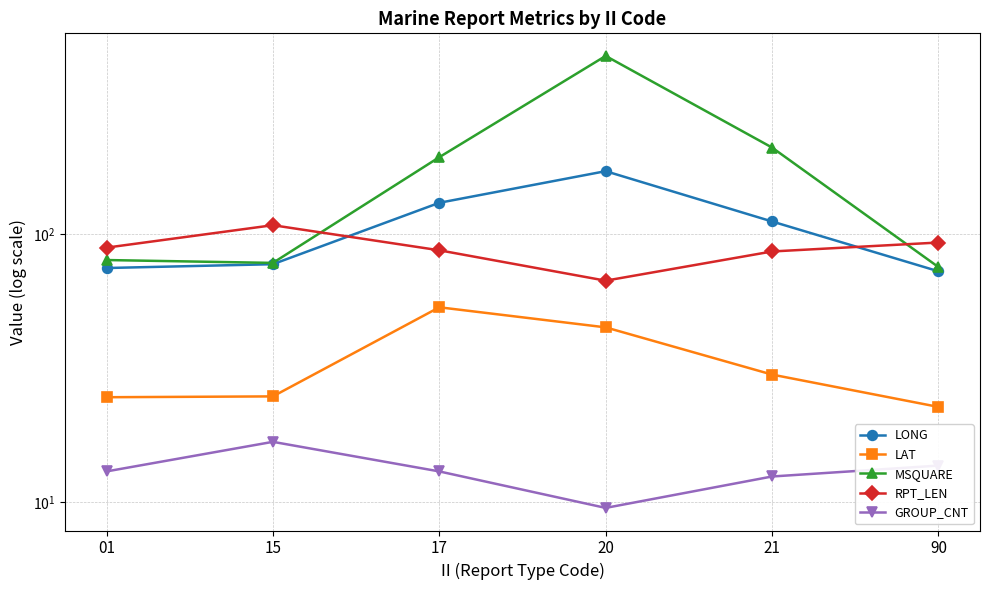

Where does the RPT_LEN series first go above 89?

15